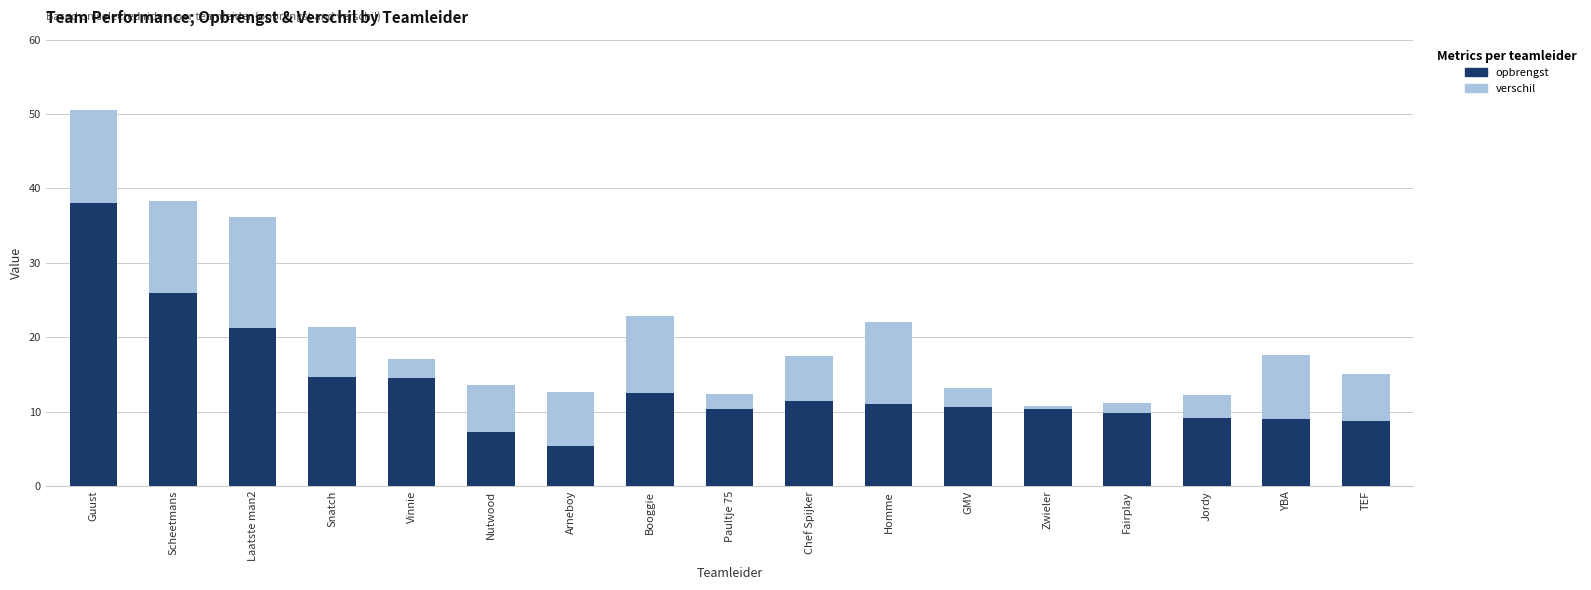

What is the spread (max minus min) of values at Vinnie?

12.0